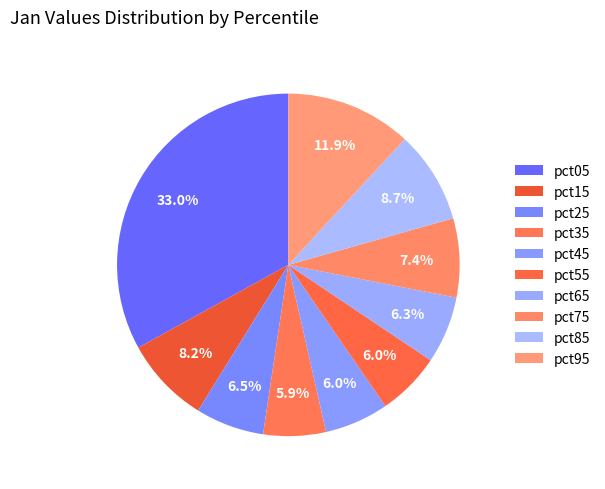

Is the sum of pct65 and pct45 greater than half?

No